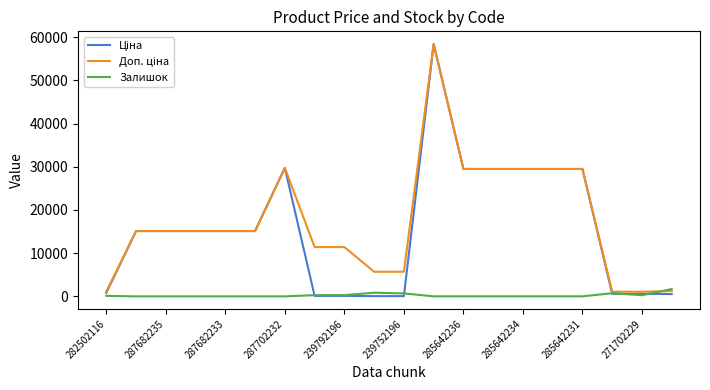

What is the highest value of the Залишок series?

1697.0